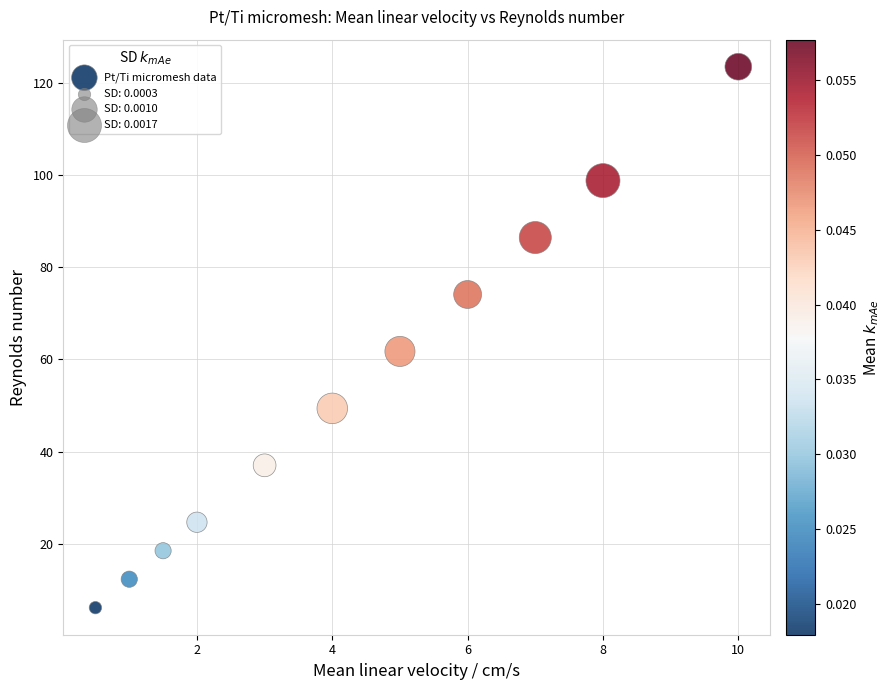

What is the average X value?

4.4